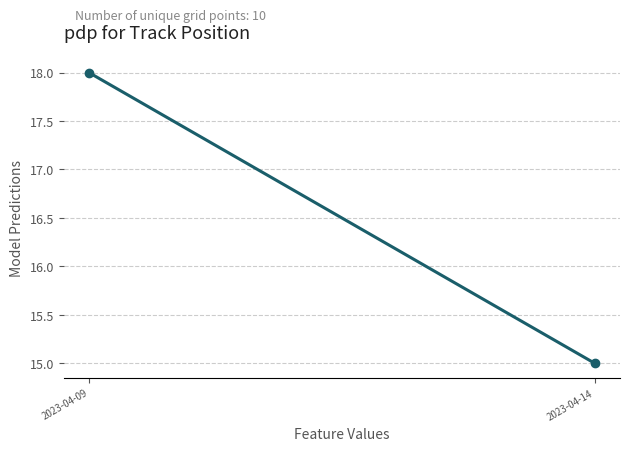

The chart shows a value of 15 at 2023-04-14. True or false?

True